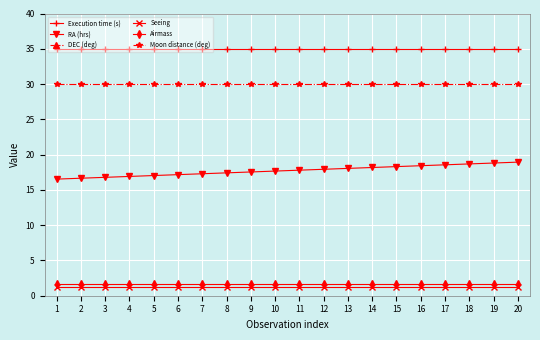

At how many categories does at least one series exceed -52?

20